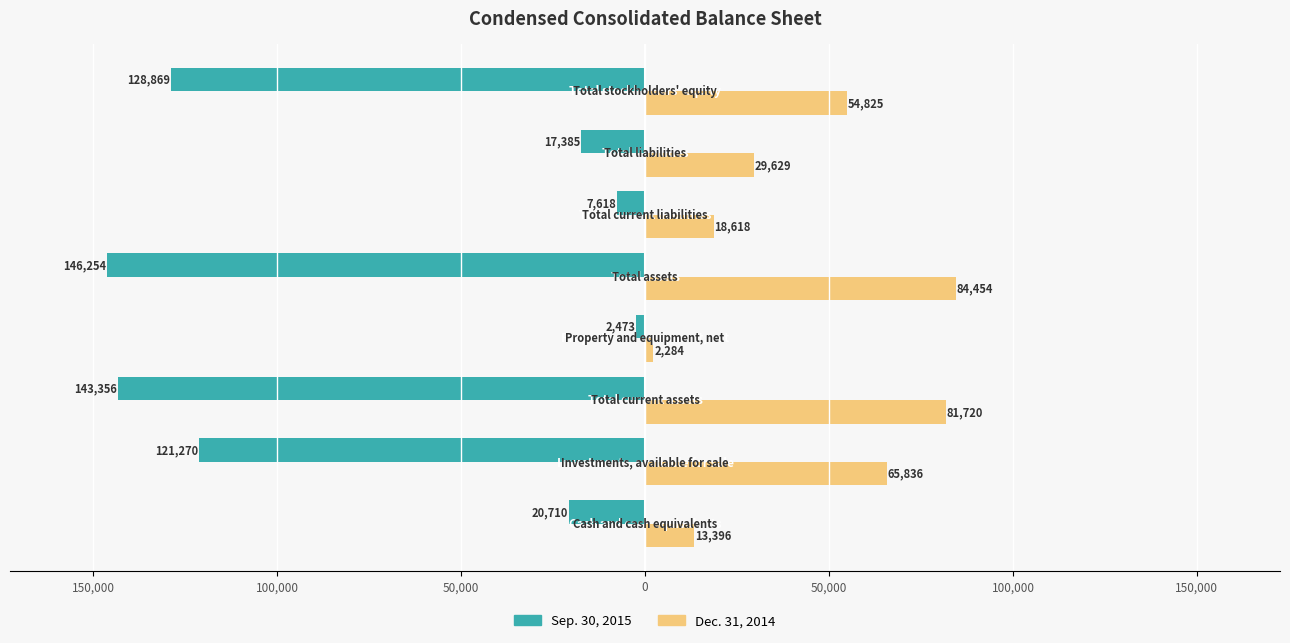

Rank the series by their average value, from highest to lowest.

Dec. 31, 2014, Sep. 30, 2015